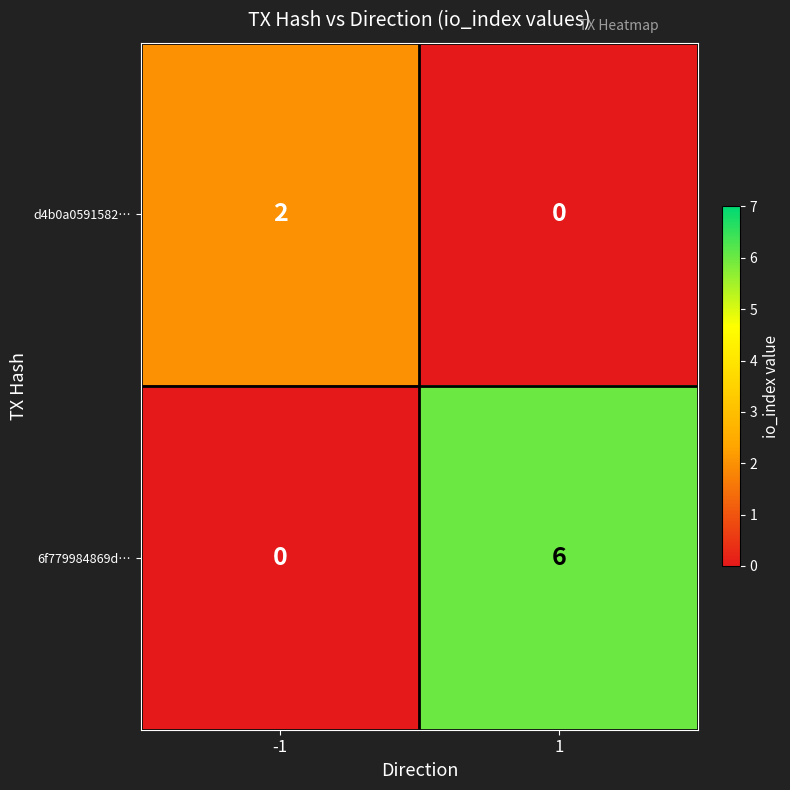

At how many categories does at least one series exceed 0?

2